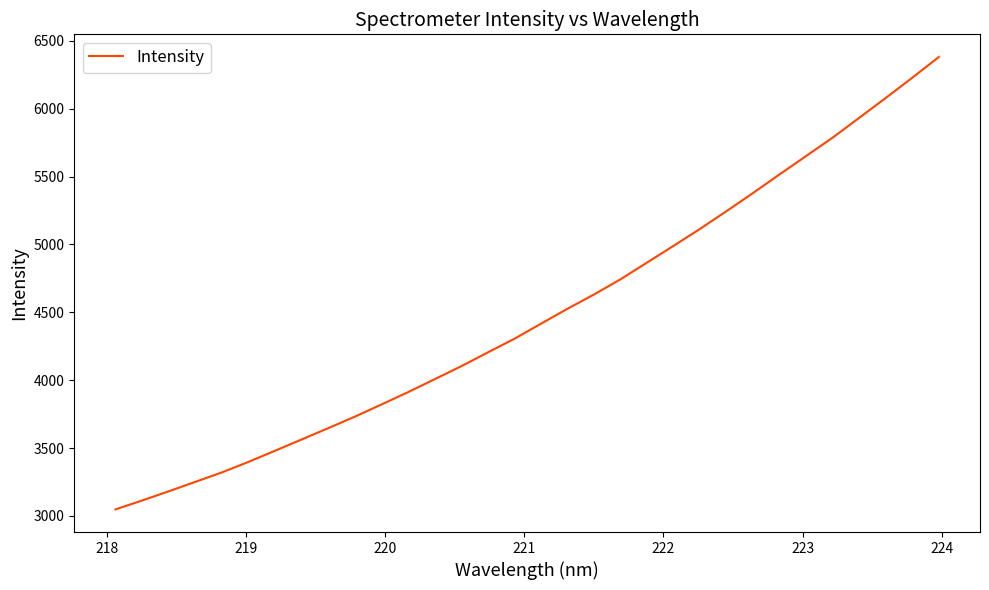

Reading left to right, transcribe all the data shown in this chart.

3048.1	3113.5	3181.2	3250.9	3320.2	3397.9	3480.1	3563.2	3646.1	3731.0	3820.4	3911.2	4006.5	4102.0	4203.6	4304.2	4415.0	4525.4	4630.7	4742.6	4866.1	4989.4	5114.7	5245.6	5379.3	5516.4	5651.8	5787.3	5933.0	6079.5	6228.3	6381.4